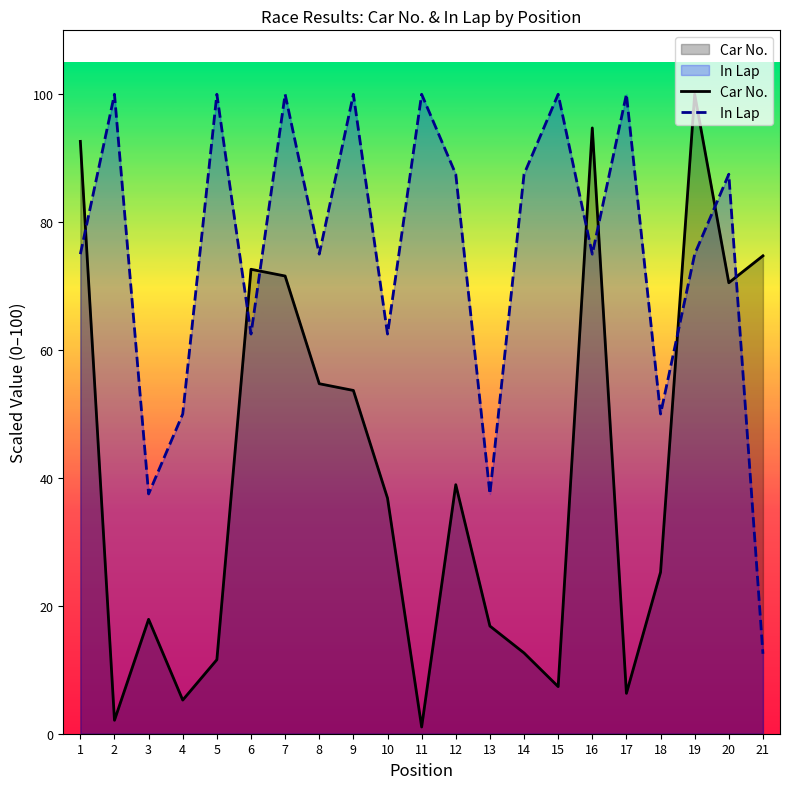

Between which two adjacent categories do In Lap and Car No. first intersect?

1 and 2